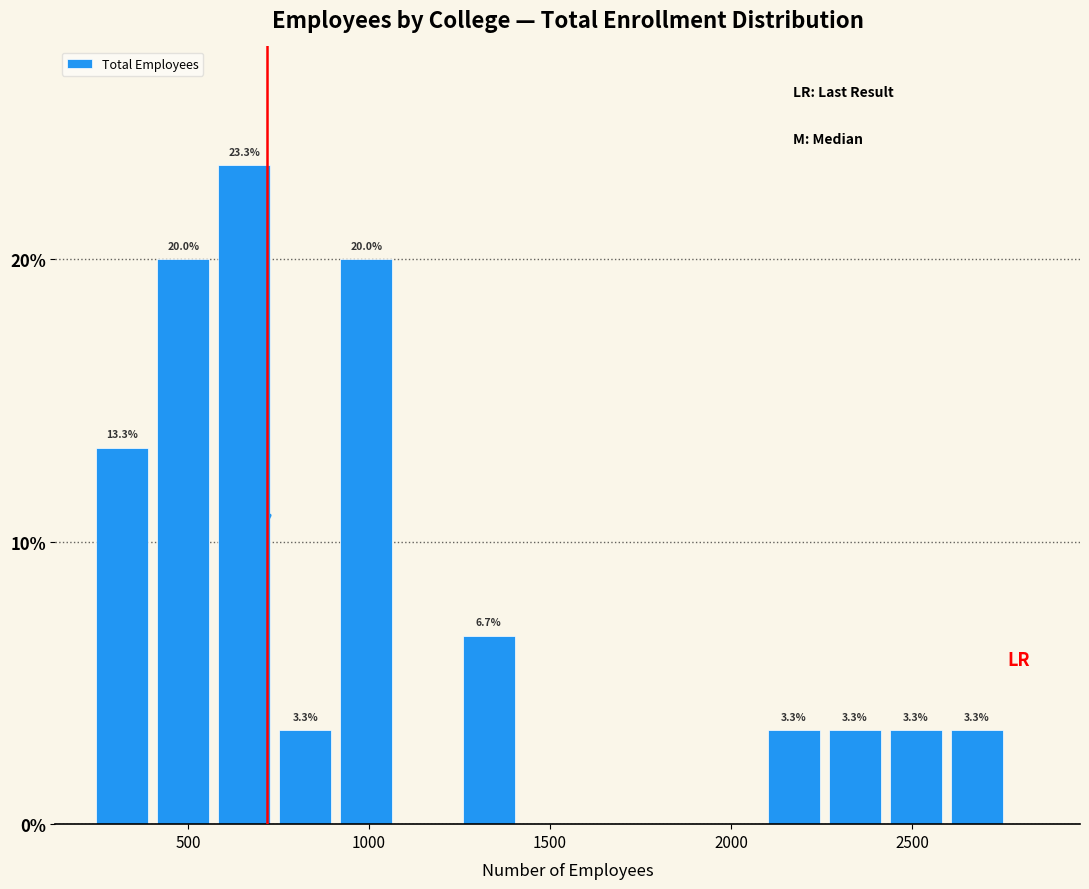

Around what value on the x-axis is the tallest bar? Give the approximate position of its centre, as read against the axis.

650